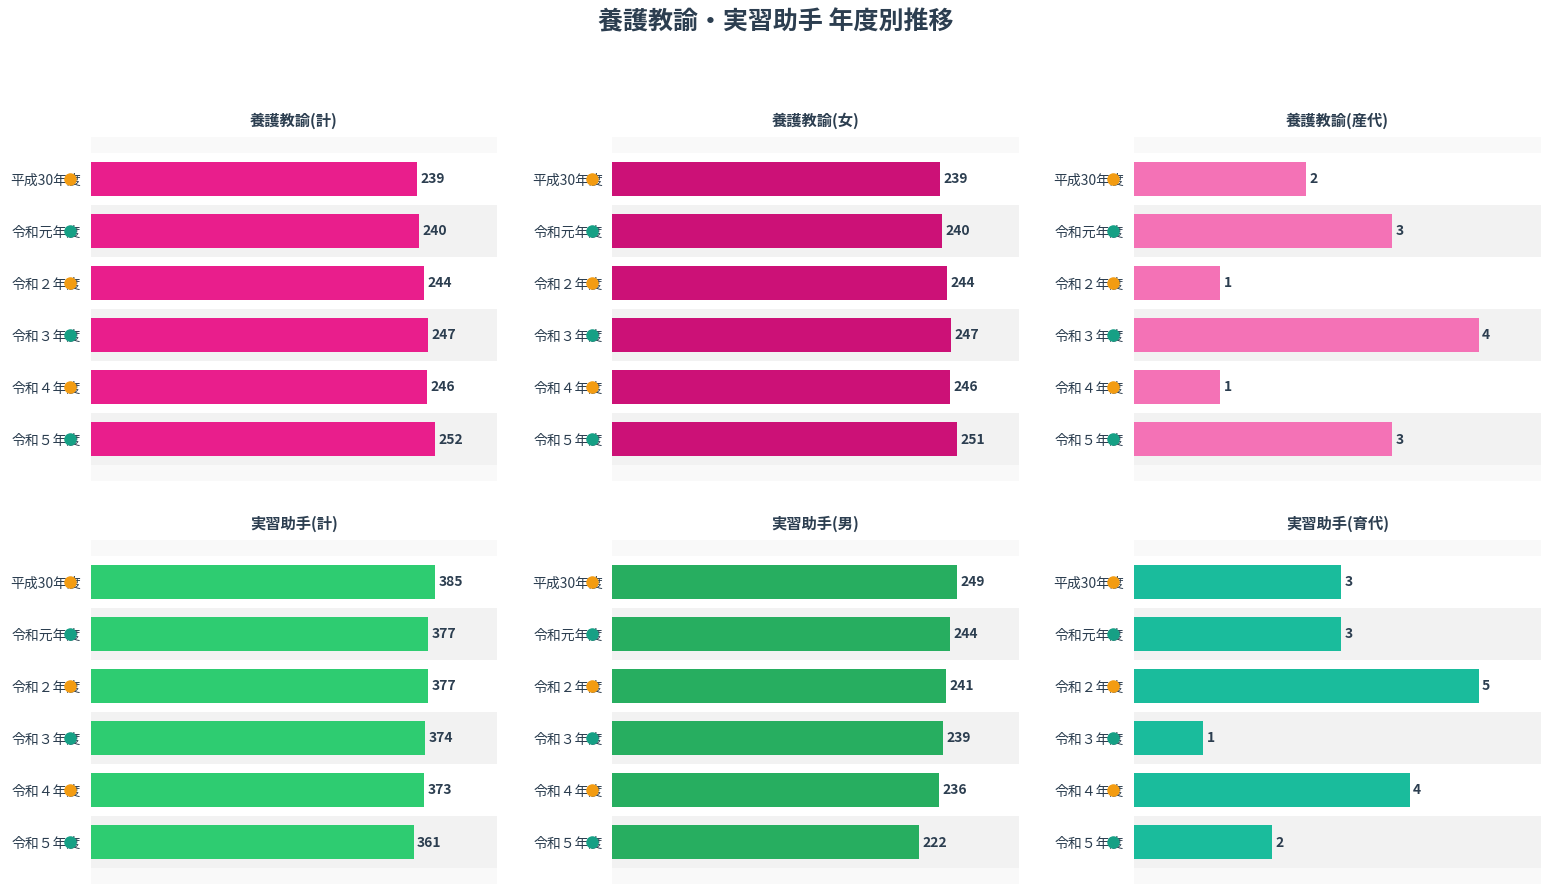

How many bars are there in total?

36